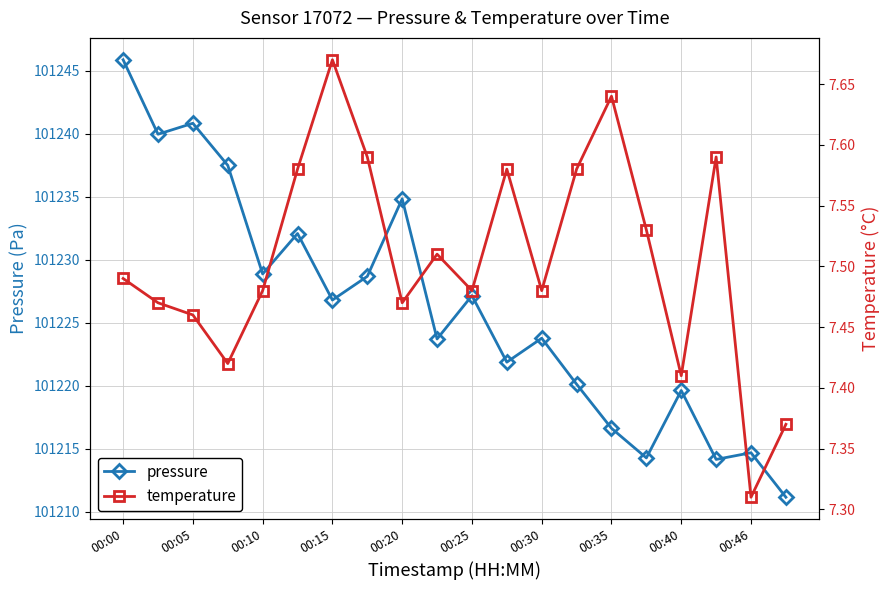

True or false: pressure has more than 2 interior local peaks.

True